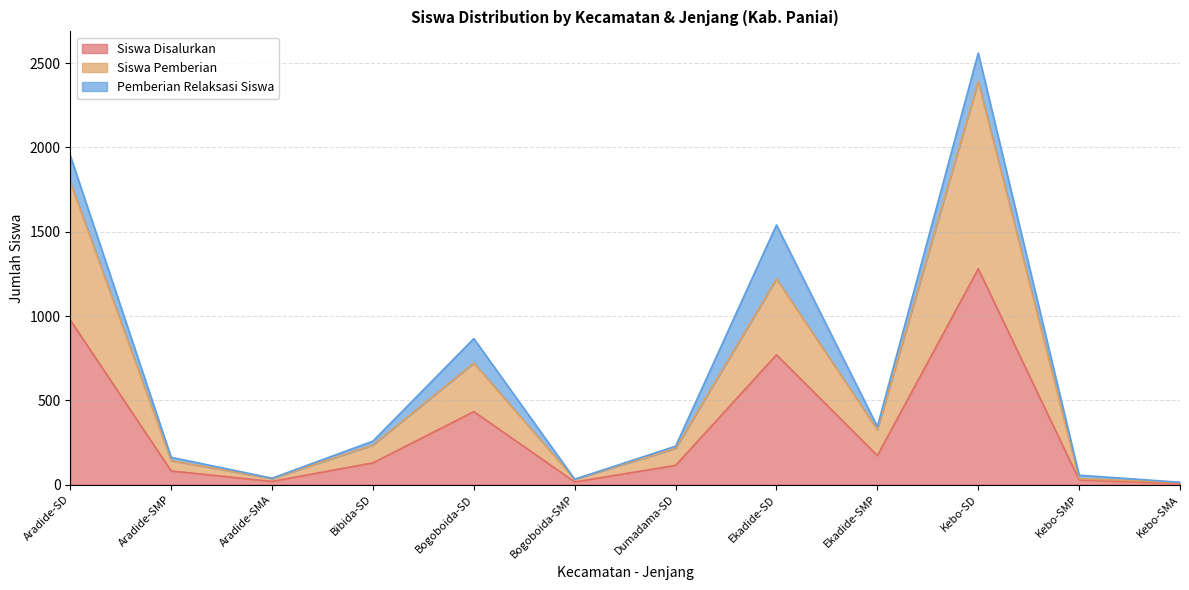

What is the total value across all series at Kebo-SD?

2560